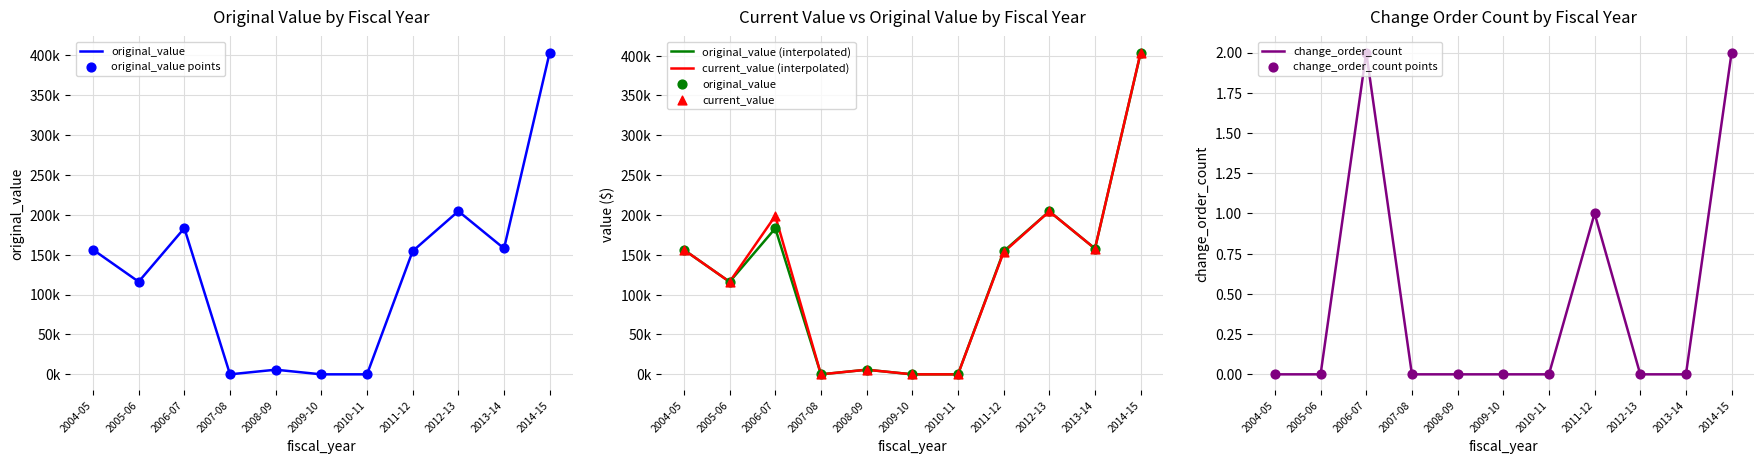

Which series has the largest total across all categories?

current_value